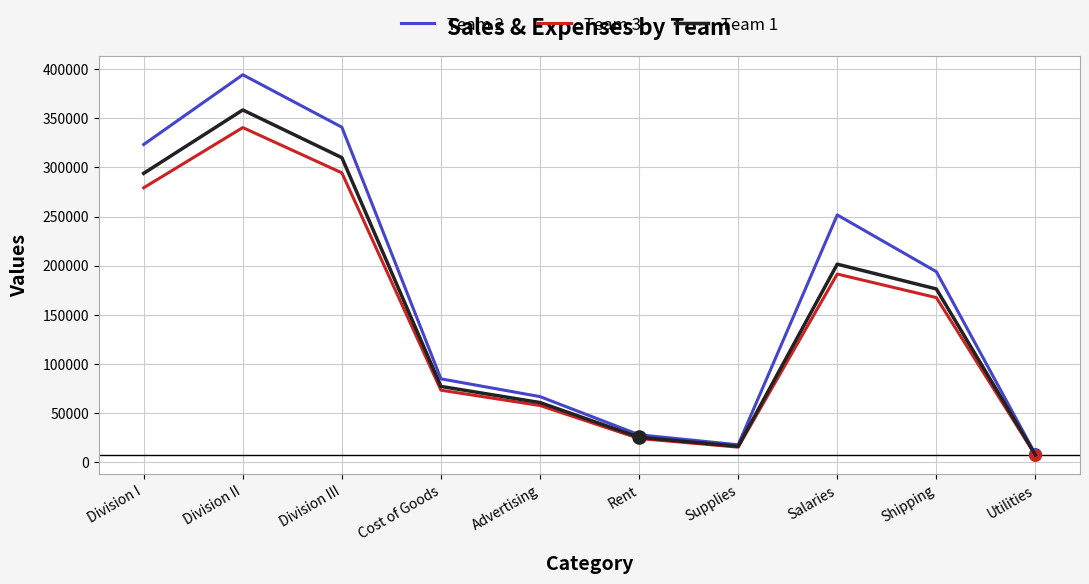

What are all the series names shown in the legend?

Team 2, Team 3, Team 1